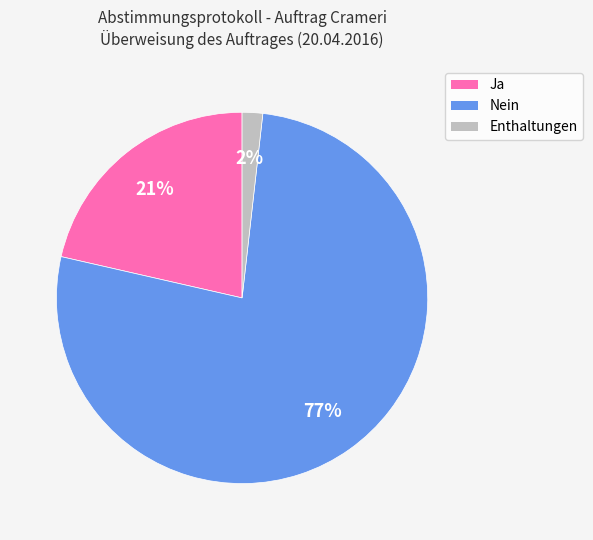

The Nein slice represents 77% of the pie. True or false?

True